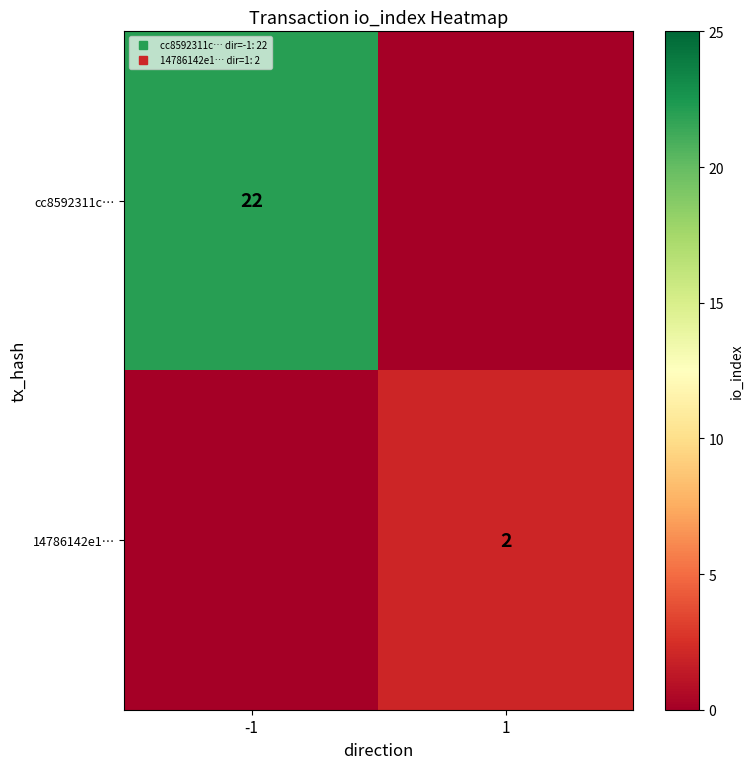

What is the difference between the highest and lowest values at -1?

22